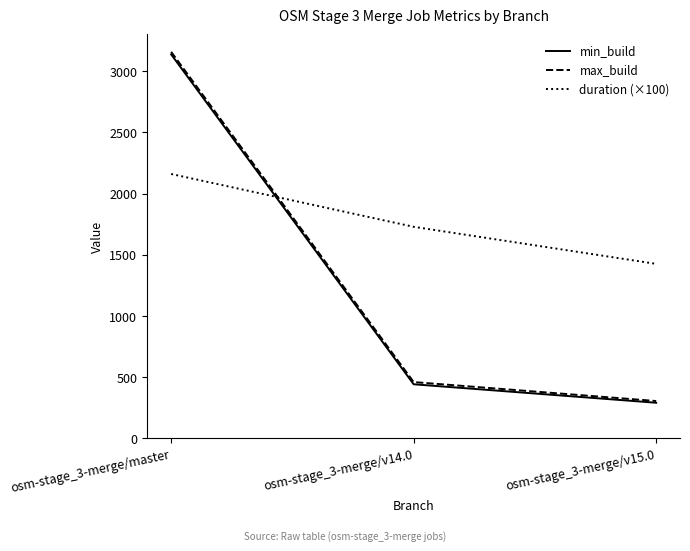

What are all the series names shown in the legend?

min_build, max_build, duration (×100)